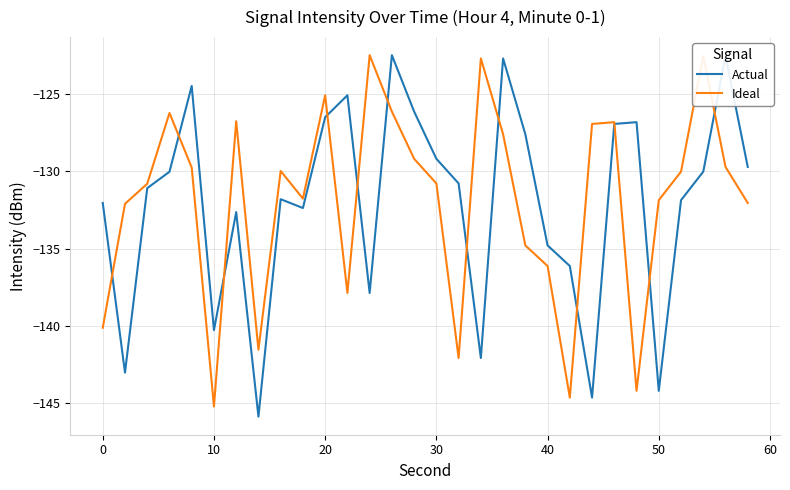

What is the minimum value shown in the chart?

-145.9